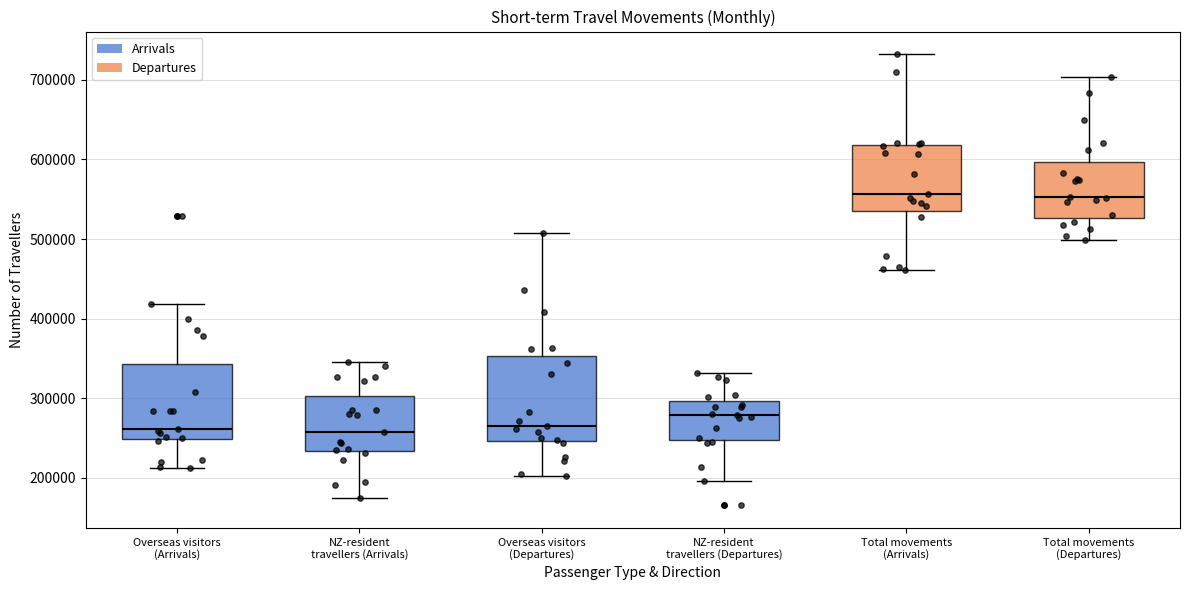

Comparing the boxes themselves (not the whiskers), which one is the tallest?

Overseas visitors (Departures)